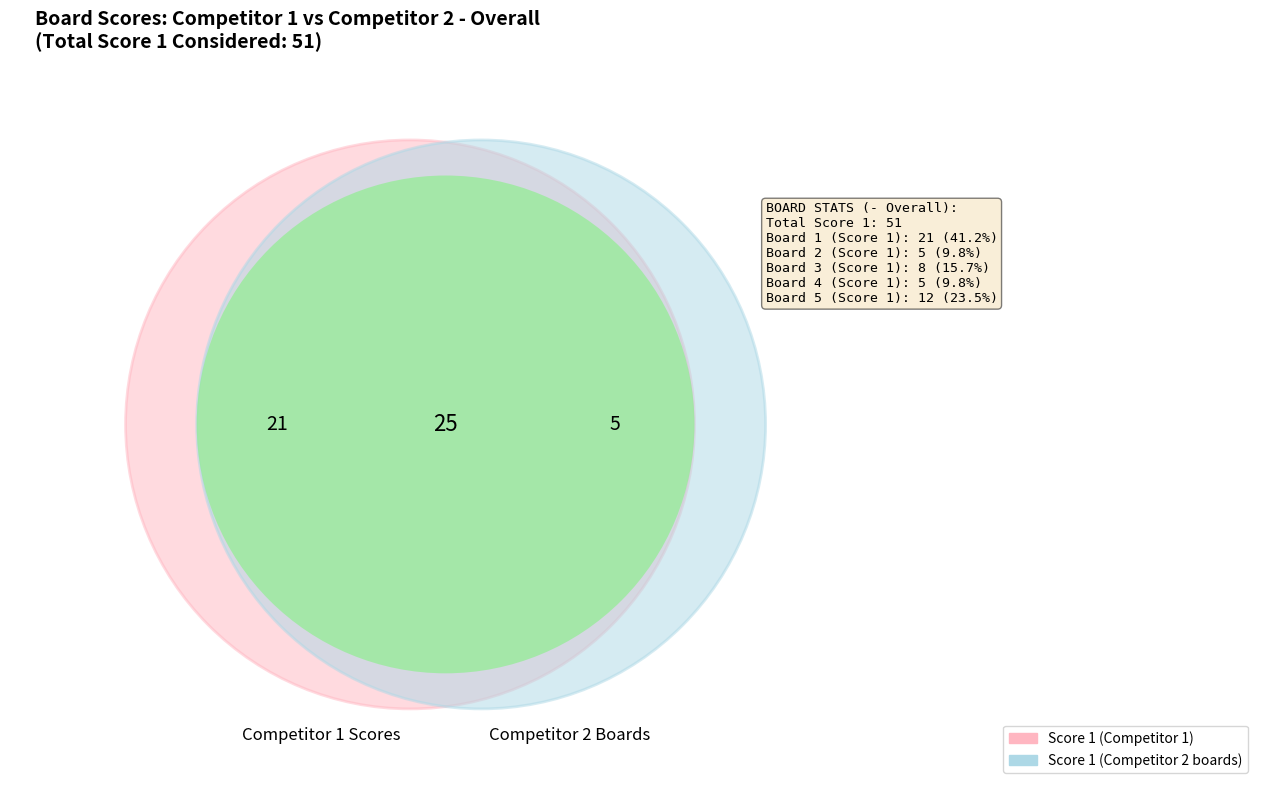

Approximately how many times larger is the value at 3 compared to 1?

0.4